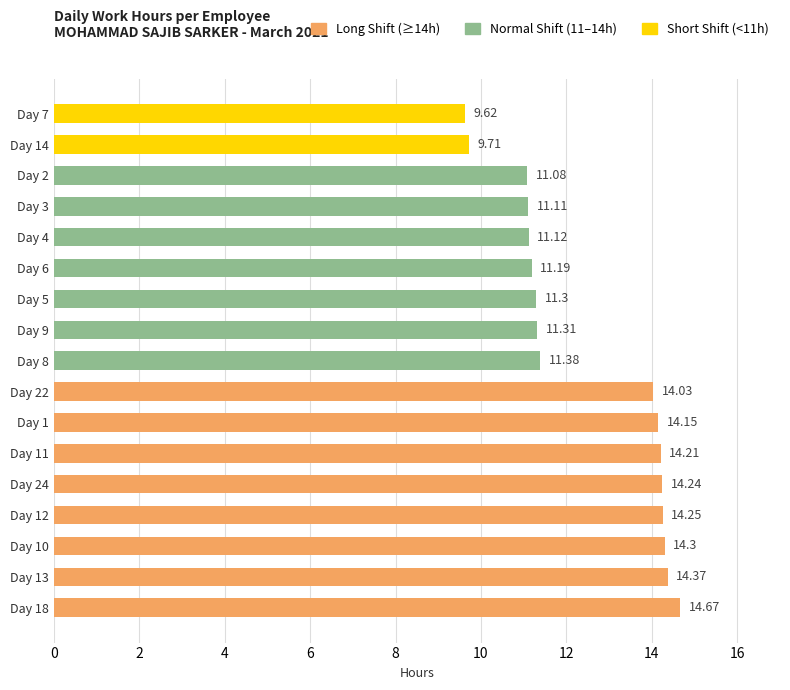

List the labels in order of value, smallest first.

Day 7, Day 14, Day 2, Day 3, Day 4, Day 6, Day 5, Day 9, Day 8, Day 22, Day 1, Day 11, Day 24, Day 12, Day 10, Day 13, Day 18